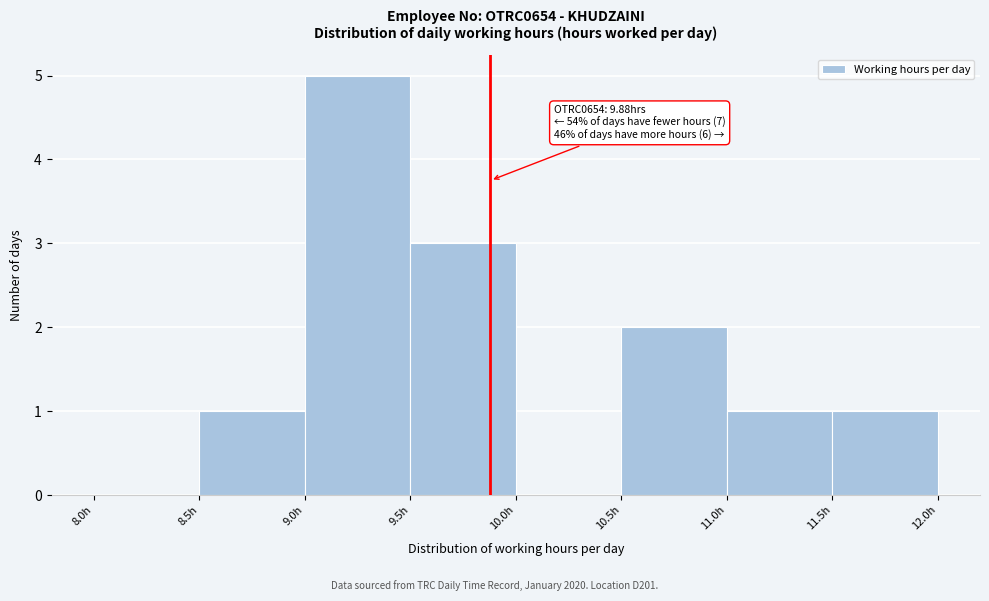

Over which range of the x-axis is the bar tallest?

9.0 to 9.5